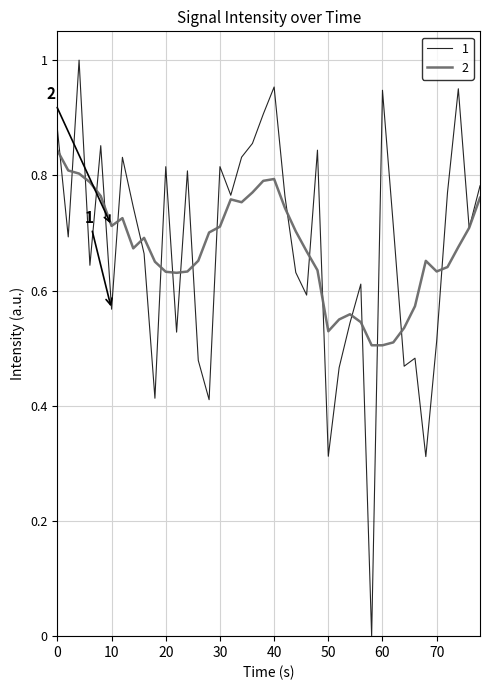

List the series in order of their peak value, lowest first.

2, 1